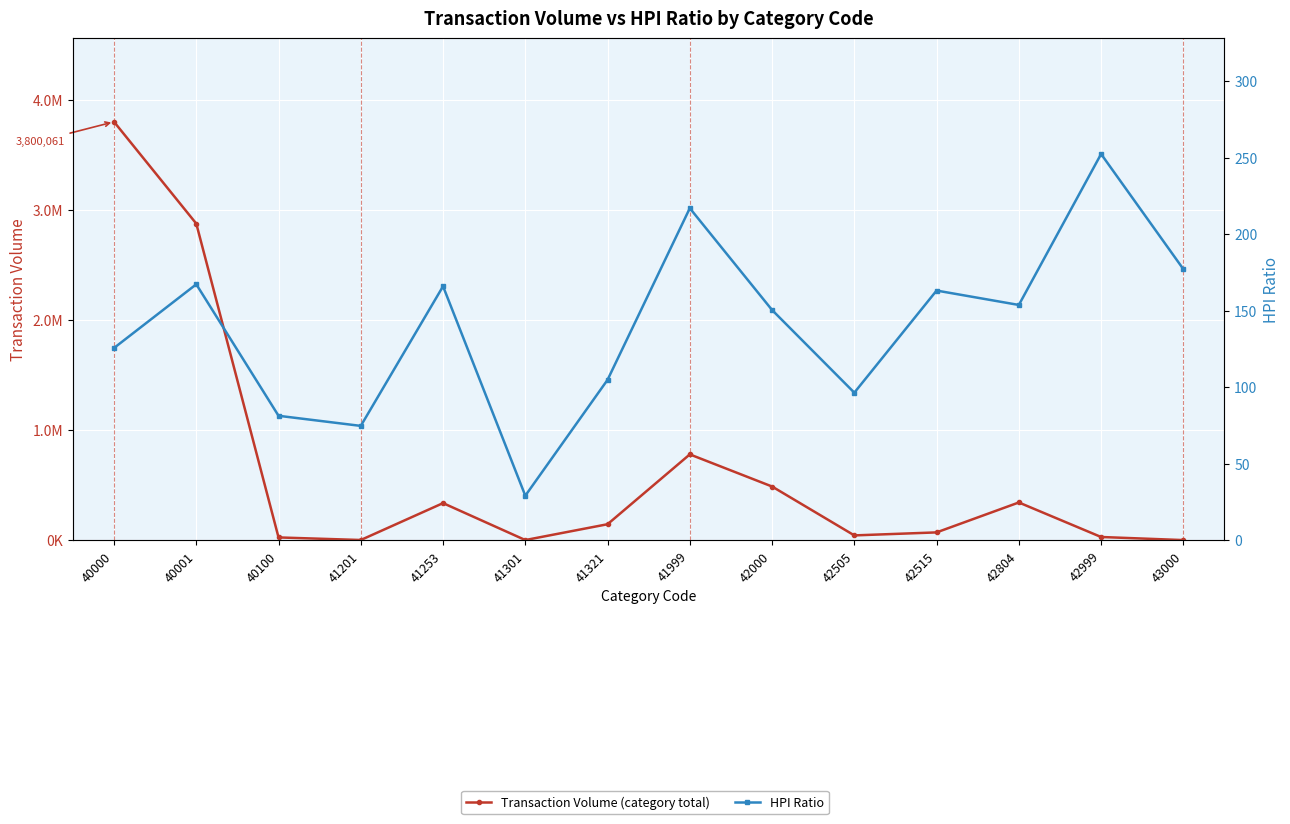

True or false: HPI Ratio and Transaction Volume (category total) cross at least once.

False